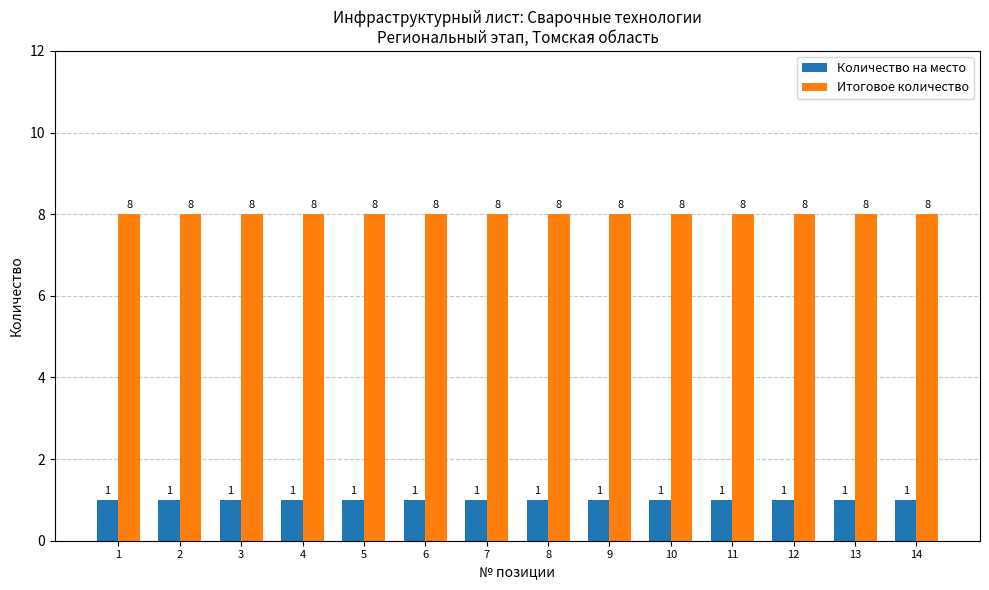

How many bars are there in total?

28